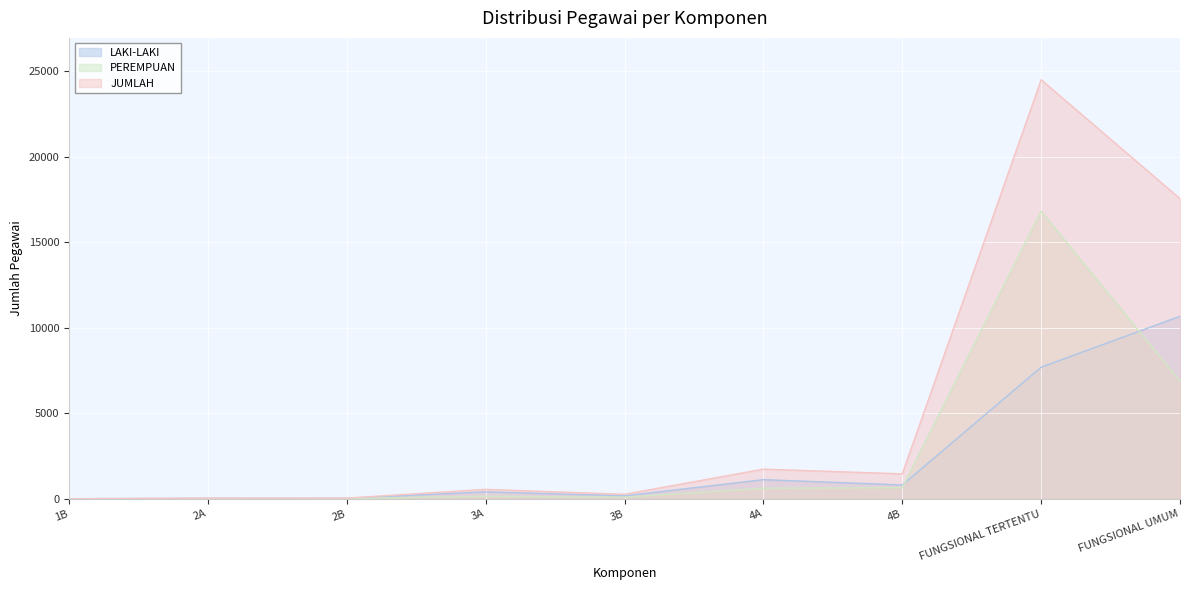

Is it true that LAKI-LAKI equals 3 at 1B?

False